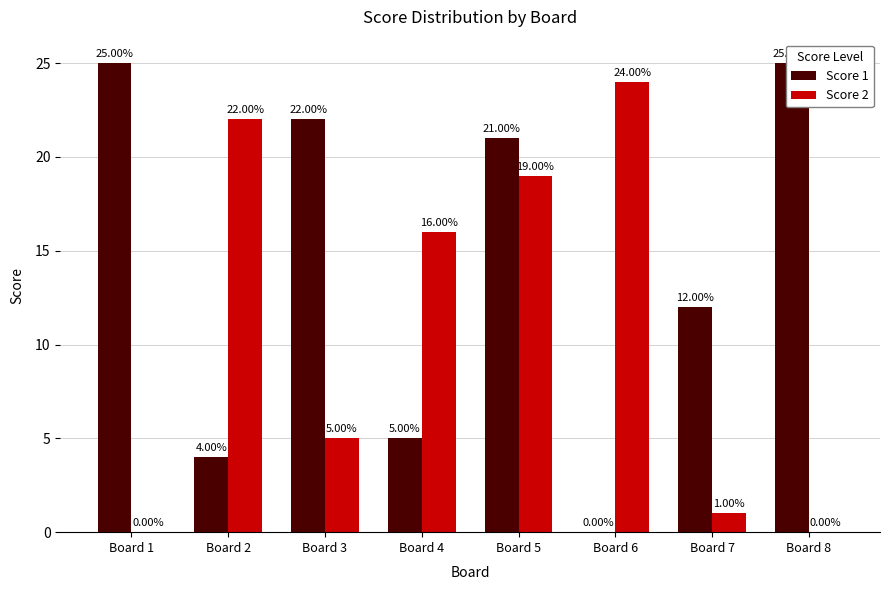

How many bars are there in each group?

2